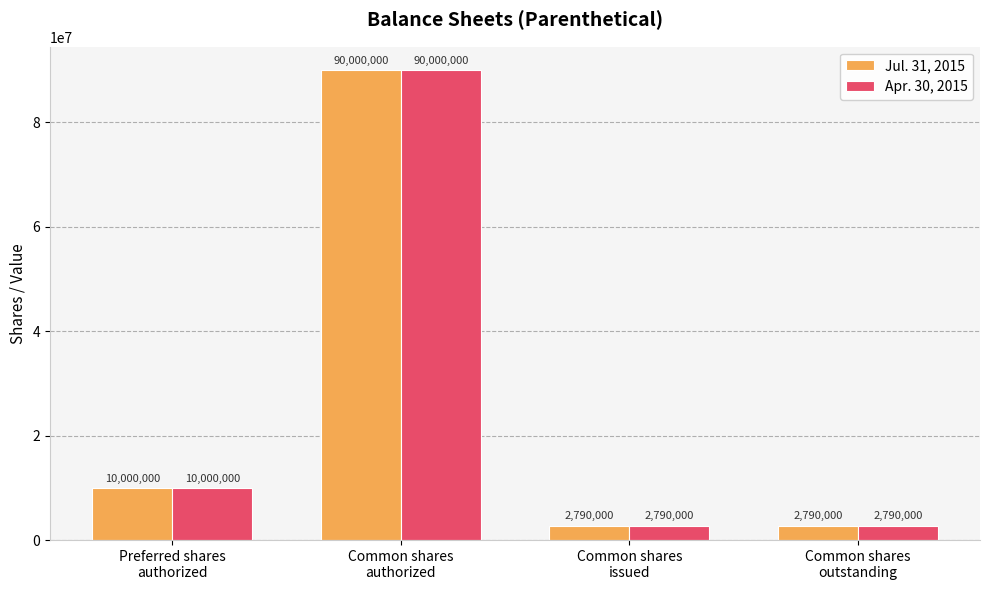

What is the label of the 4th bar from the left?

Common shares
outstanding